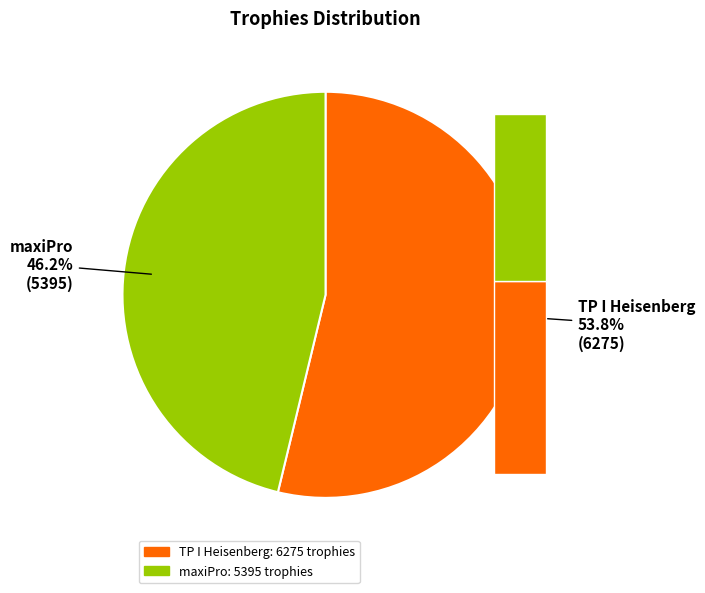

To the nearest percent, what percentage of the pie is maxiPro?

46%